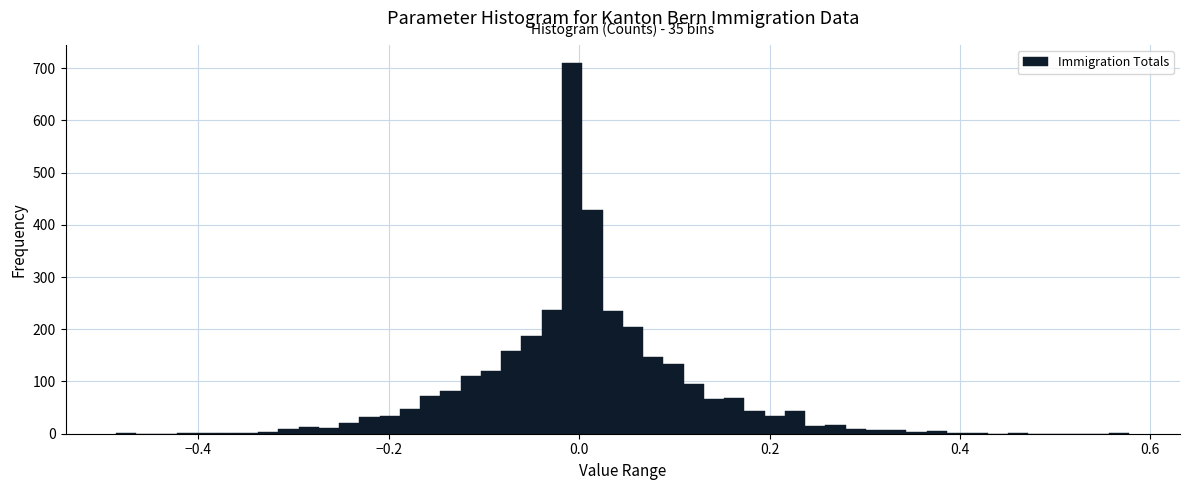

Read against the x-axis, roughly where is the centre of the tallest bar?

0.00